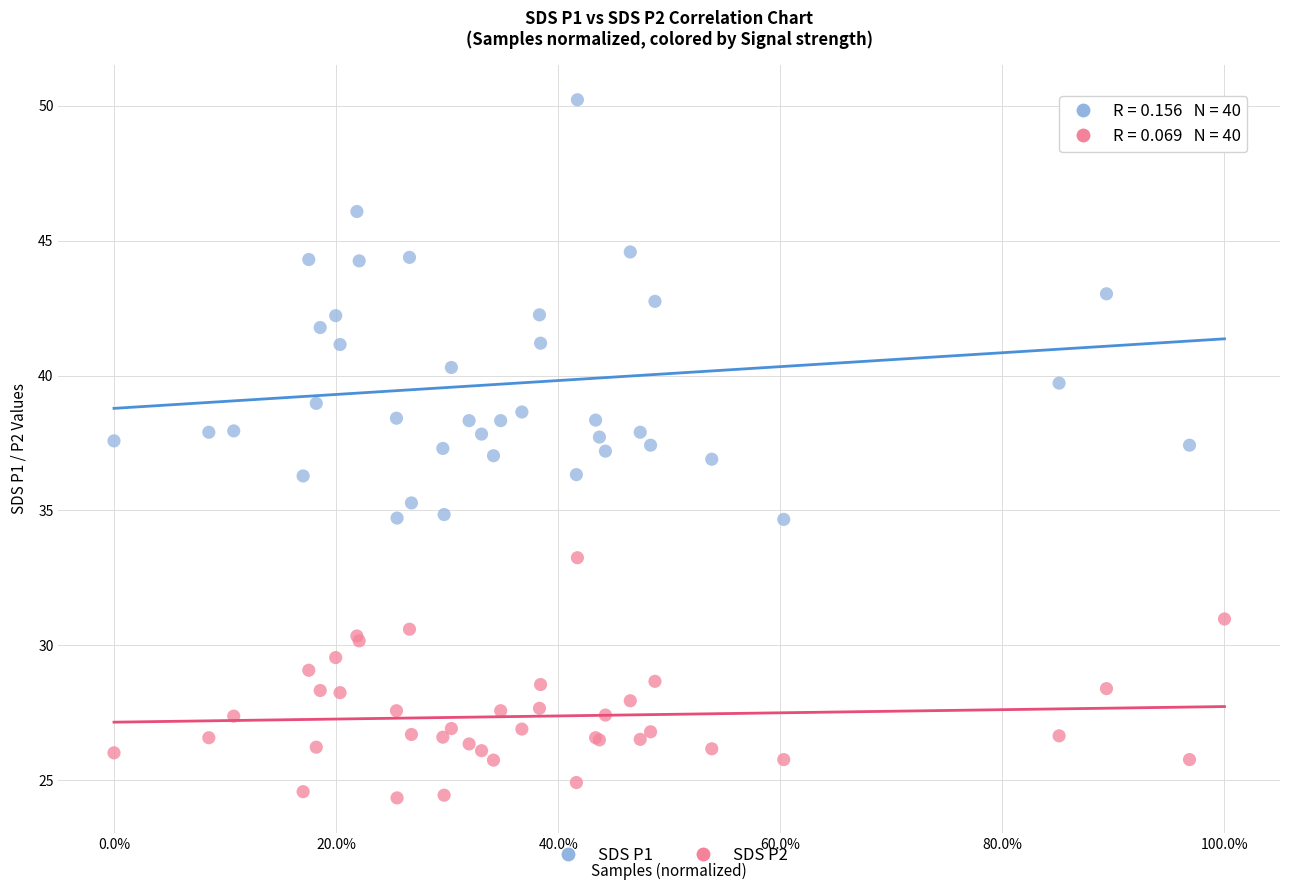

Which series has the widest spread of Y values?

SDS P1